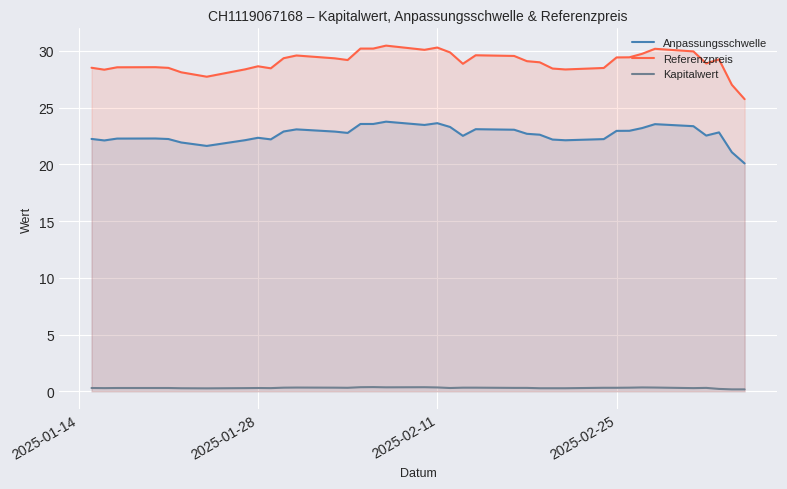

Reading left to right, list all the values displayed in this chart.

Anpassungsschwelle: 22.2	22.1	22.3	22.3	22.2	21.9	21.6	22.1	22.3	22.2	22.9	23.1	22.9	22.8	23.6	23.6	23.8	23.5	23.6	23.3	22.5	23.1	23.0	22.7	22.6	22.2	22.1	22.2	22.9	23.0	23.2	23.5	23.4	22.5	22.8	21.1	20.1
Referenzpreis: 28.5	28.3	28.6	28.6	28.5	28.1	27.7	28.4	28.6	28.5	29.4	29.6	29.3	29.2	30.2	30.2	30.5	30.1	30.3	29.9	28.9	29.6	29.6	29.1	29.0	28.4	28.4	28.5	29.4	29.4	29.7	30.2	29.9	28.9	29.2	27.0	25.7
Kapitalwert: 0.3	0.3	0.3	0.3	0.3	0.3	0.3	0.3	0.3	0.3	0.3	0.3	0.3	0.3	0.4	0.4	0.3	0.4	0.3	0.3	0.3	0.3	0.3	0.3	0.3	0.3	0.3	0.3	0.3	0.3	0.3	0.3	0.3	0.3	0.2	0.2	0.2